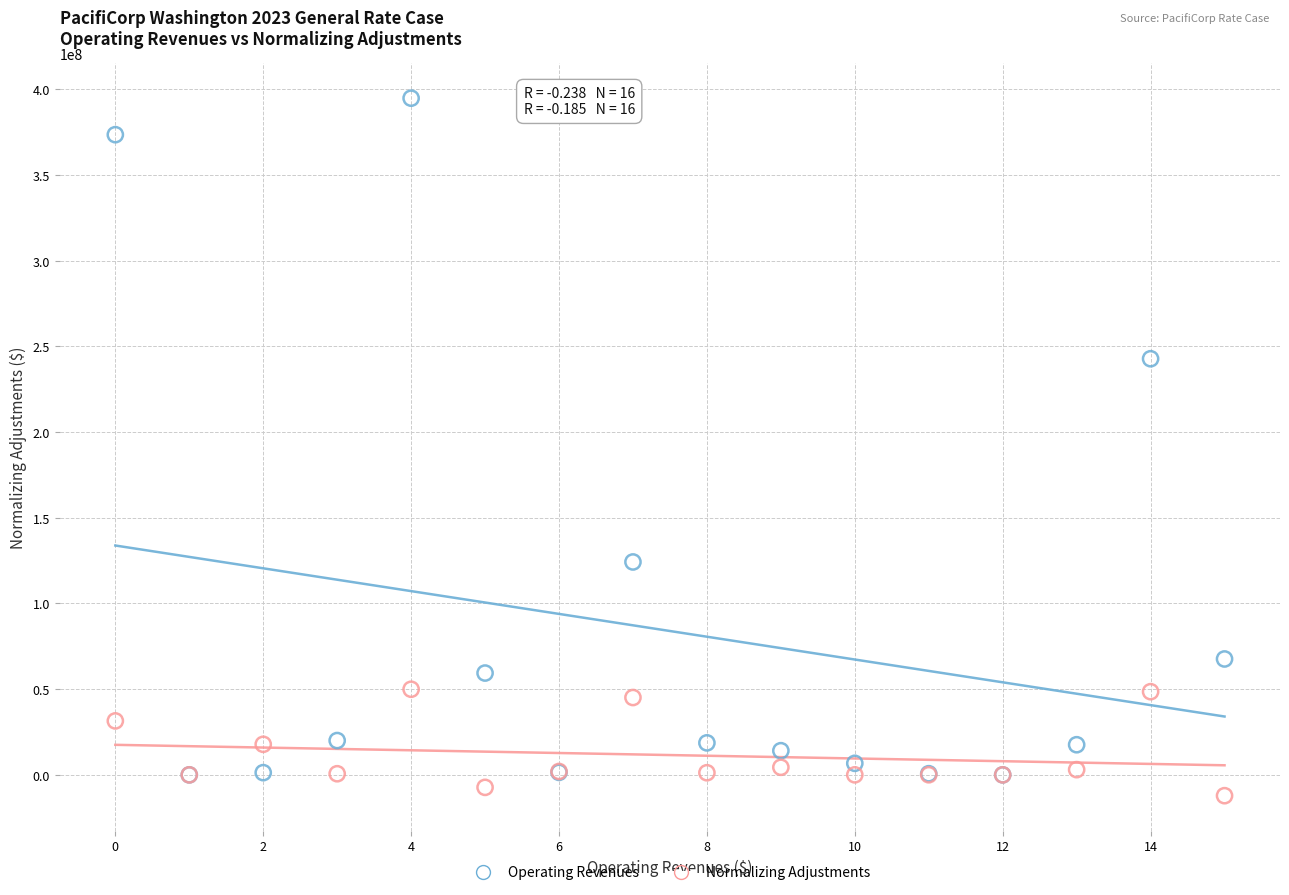

In the Operating Revenues series, what Y value is closest to 197424684?

242804905.8